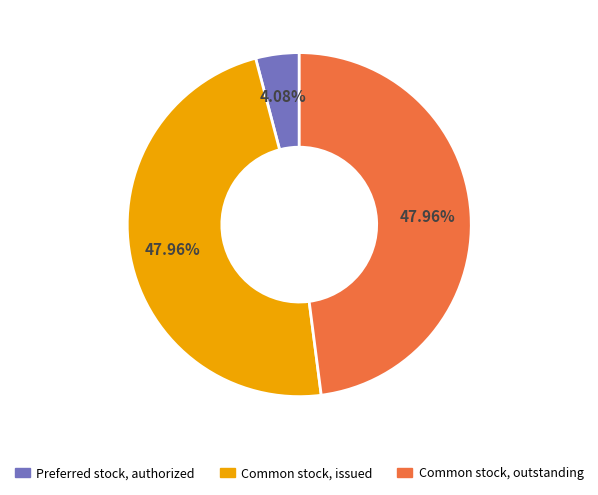

Does any single category account for the majority?

No